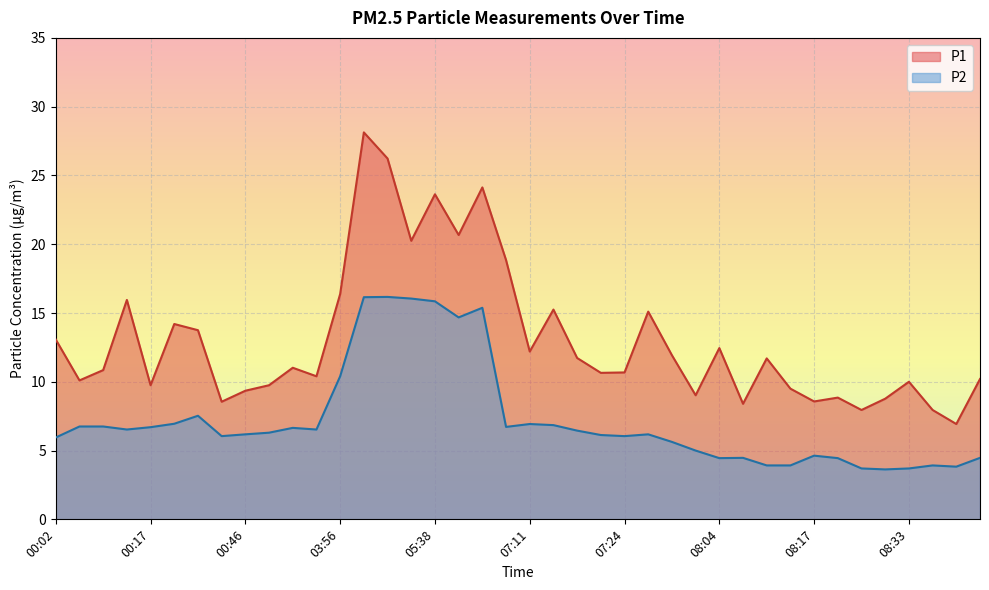

Reading left to right, list all the values displayed in this chart.

P1: 13.1	10.1	10.8	15.9	9.8	14.2	13.8	8.6	9.3	9.8	11.0	10.4	16.4	28.1	26.2	20.2	23.6	20.7	24.1	18.9	12.2	15.2	11.7	10.7	10.7	15.1	11.9	9.0	12.4	8.4	11.7	9.5	8.6	8.8	8.0	8.8	10.0	8.0	6.9	10.2
P2: 6.0	6.8	6.8	6.5	6.7	7.0	7.5	6.0	6.2	6.3	6.7	6.5	10.4	16.1	16.2	16.1	15.8	14.7	15.4	6.7	6.9	6.8	6.5	6.1	6.0	6.2	5.6	5.0	4.5	4.5	3.9	3.9	4.6	4.5	3.7	3.6	3.7	3.9	3.8	4.5